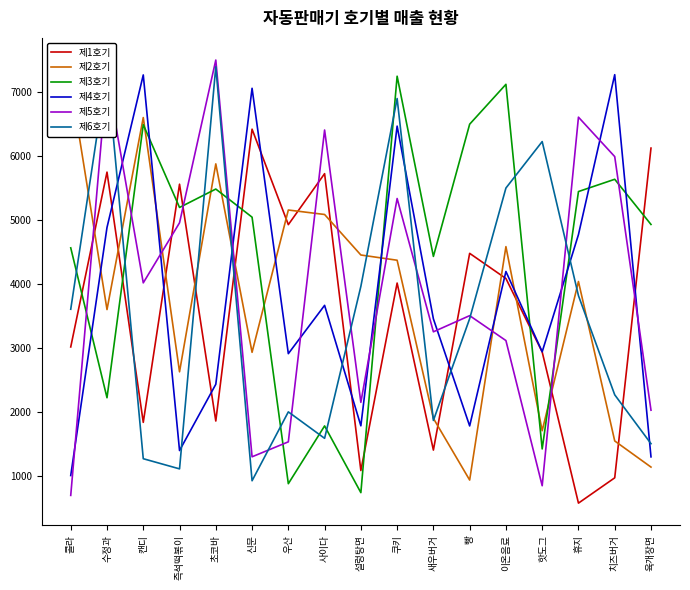

List the series in order of their peak value, highest first.

제5호기, 제6호기, 제4호기, 제3호기, 제2호기, 제1호기